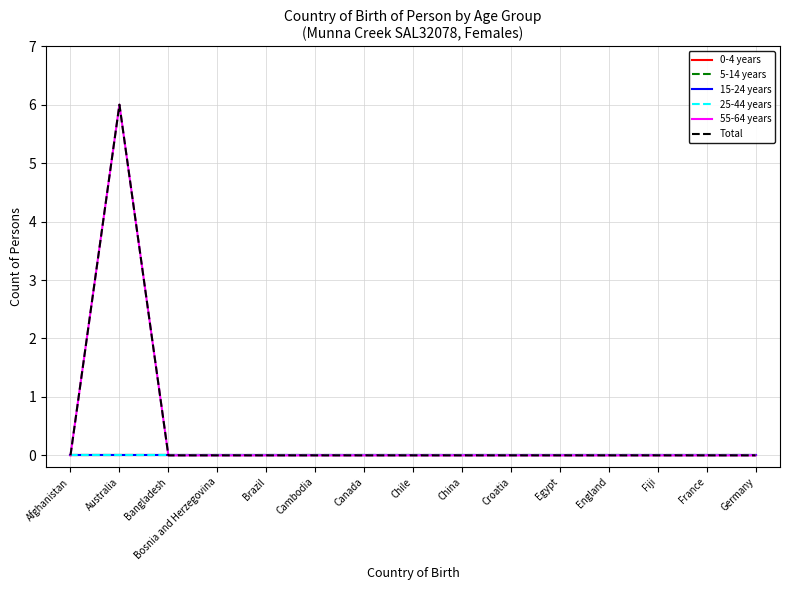

At which label is 25-44 years closest to 0?

Afghanistan